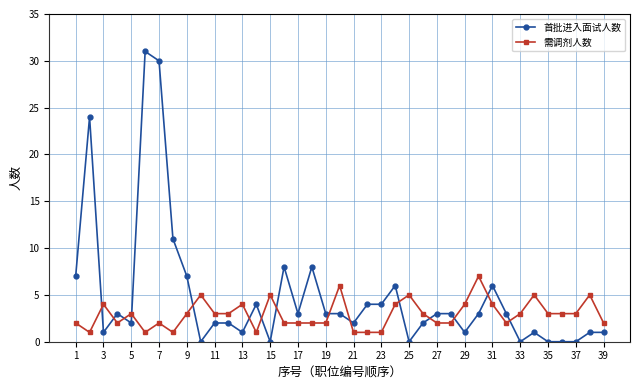

How many 需调剂人数 values are between 2 and 4?

25